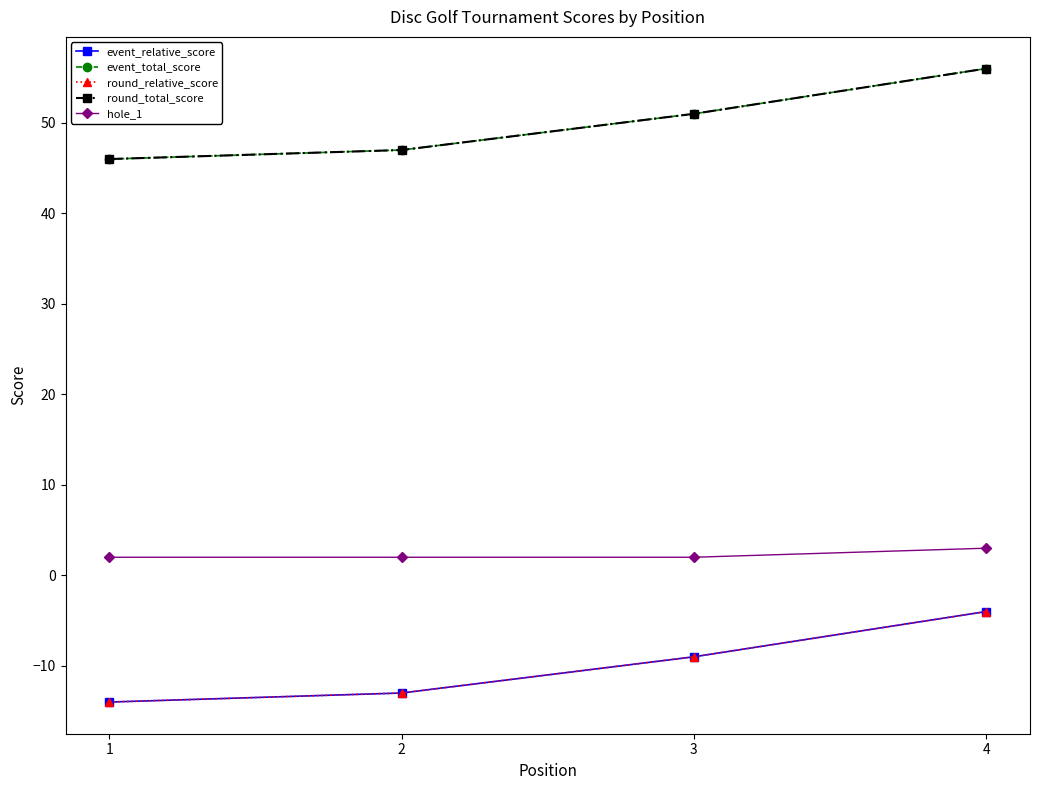

What is the total value across all series at 1?

66